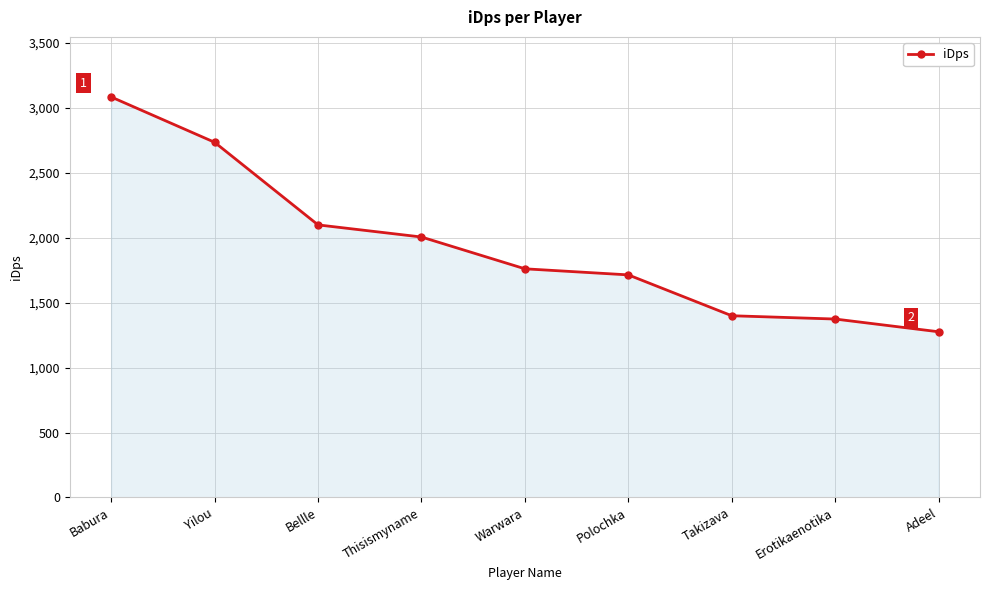

The chart shows a value of 2293.3 at Adeel. True or false?

False